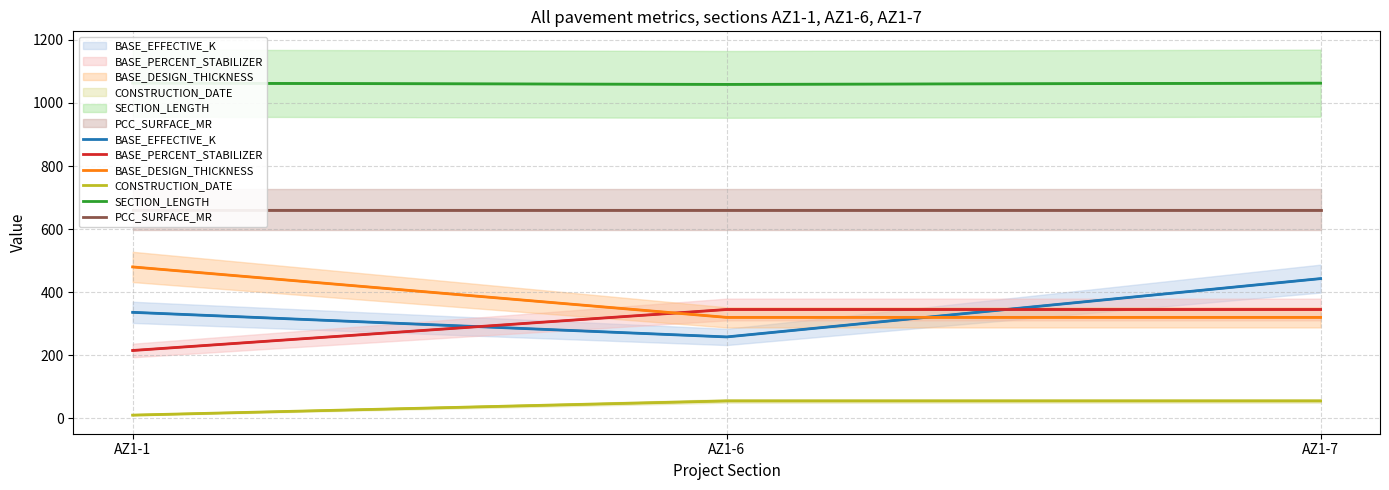

What are all the series names shown in the legend?

BASE_EFFECTIVE_K, BASE_PERCENT_STABILIZER, BASE_DESIGN_THICKNESS, CONSTRUCTION_DATE, SECTION_LENGTH, PCC_SURFACE_MR